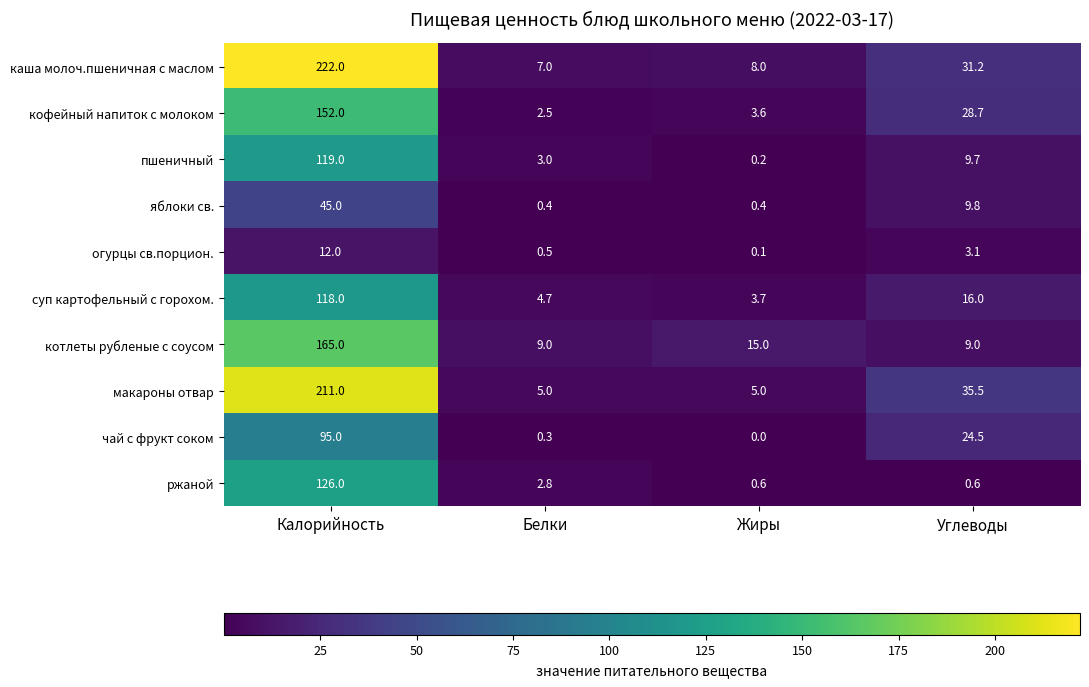

Which series has the largest range (max minus min)?

каша молоч.пшеничная с маслом